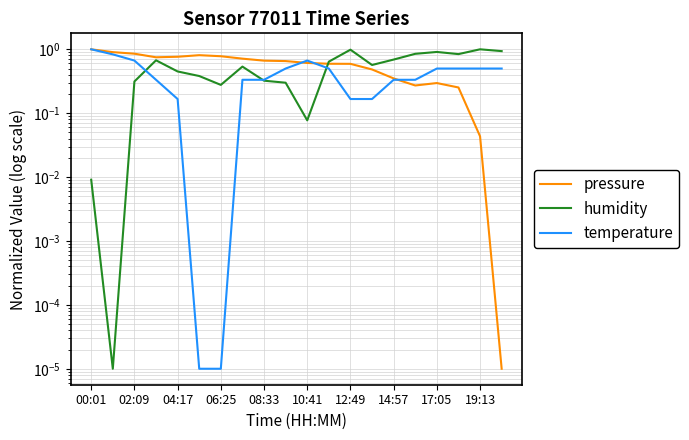

List the series in order of their overall mean, highest first.

pressure, humidity, temperature